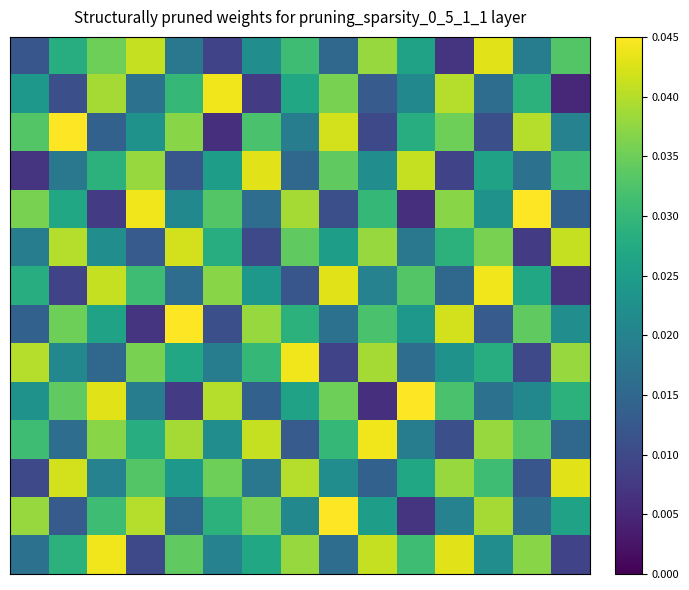

At how many categories does at least one series exceed 0?

15